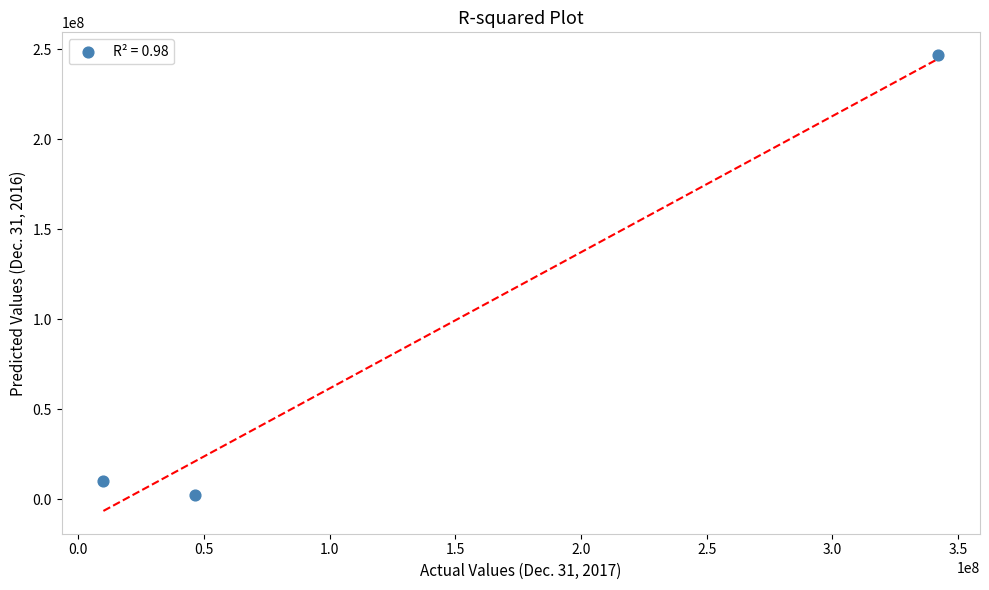

What is the average X value?

132799903